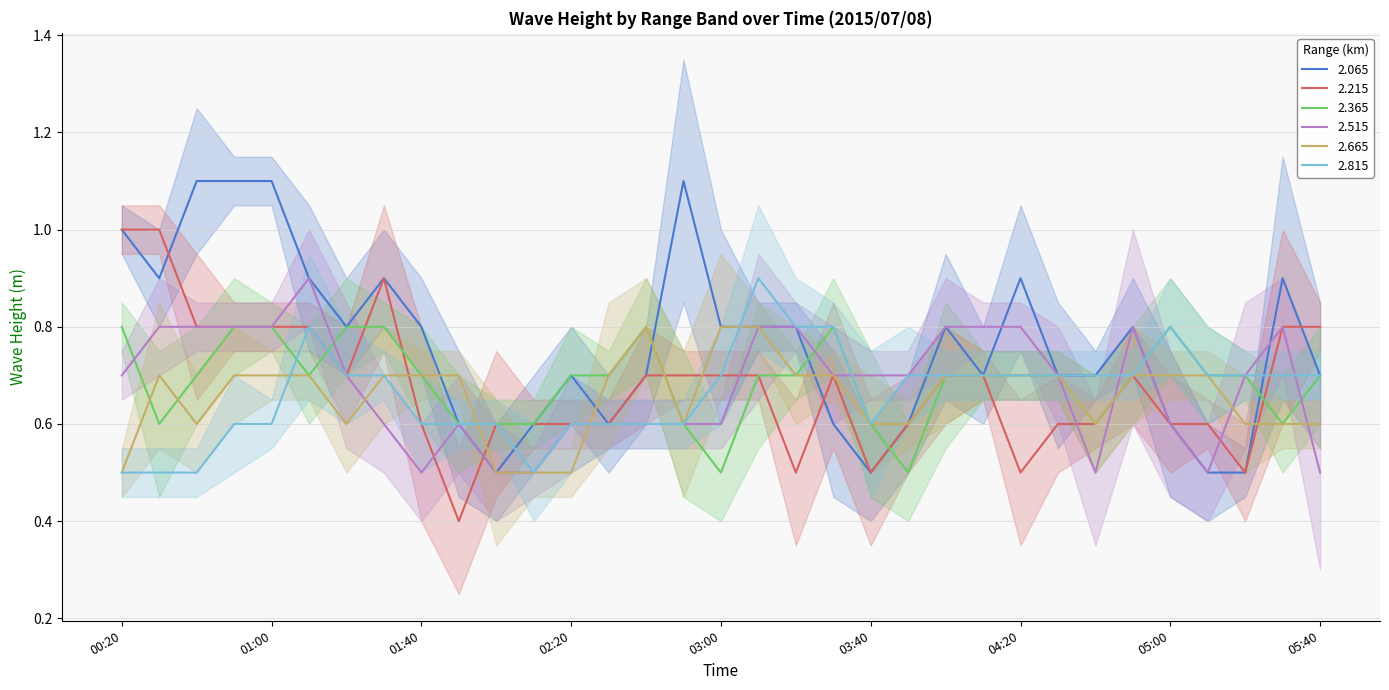

At how many categories does at least one series exceed 1?

4